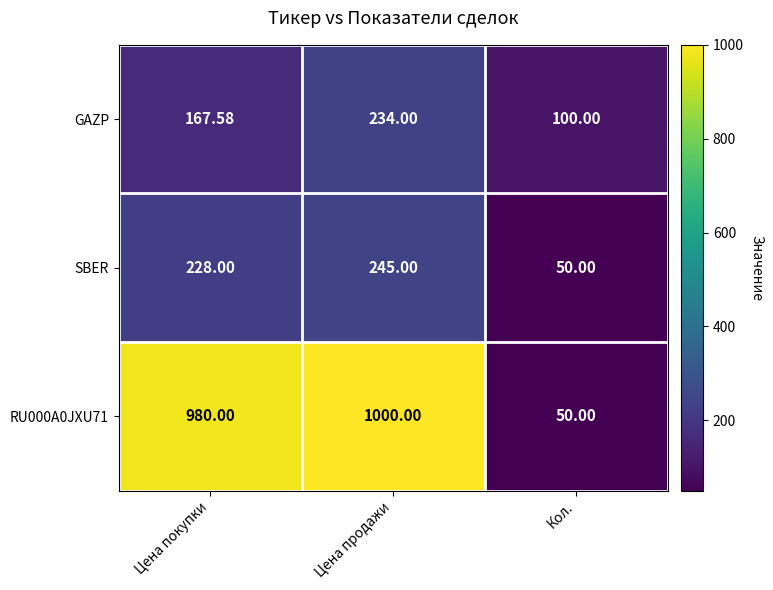

Rank the categories by GAZP value from highest to lowest.

Цена продажи, Цена покупки, Кол.